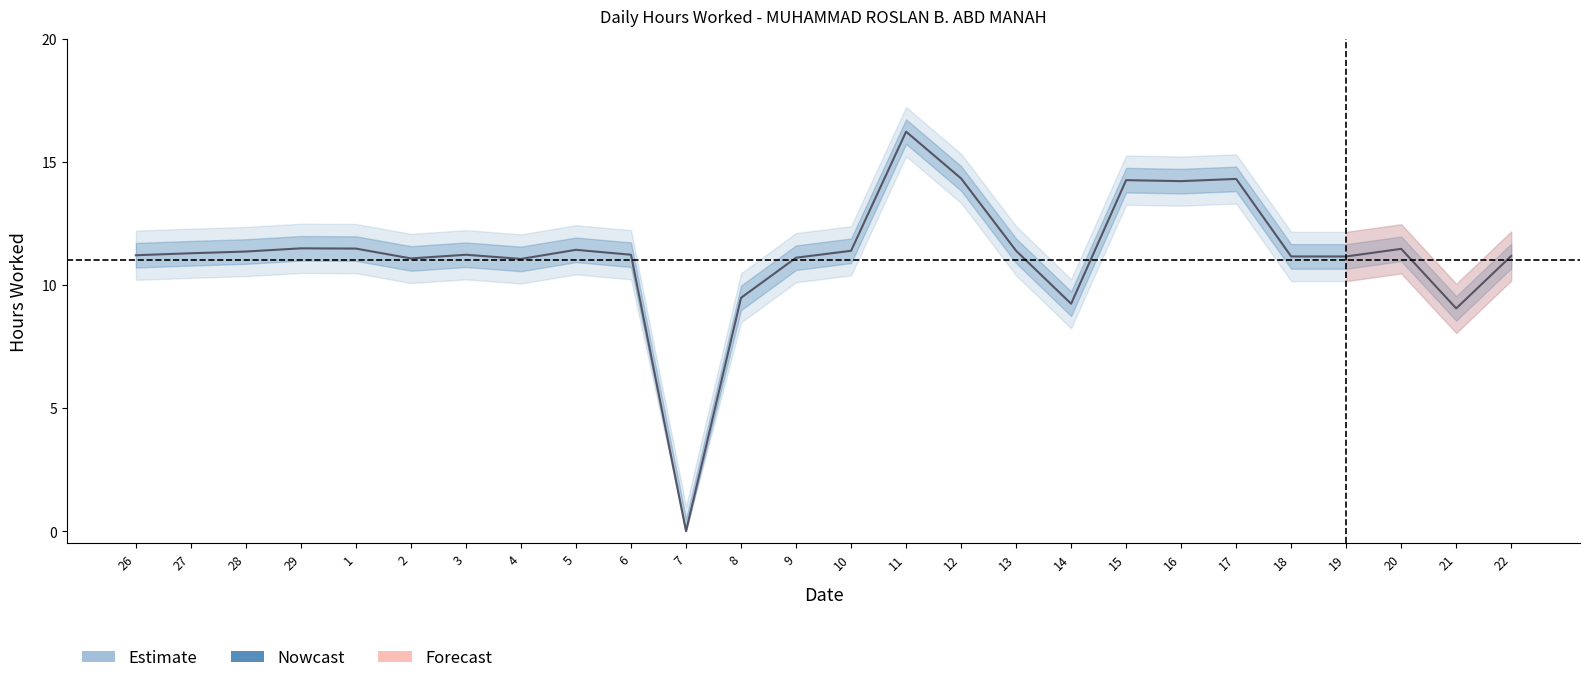

Reading right to left, transcribe all the data shown in this chart.

22=11.2	21=9.1	20=11.5	19=11.2	18=11.2	17=14.3	16=14.2	15=14.3	14=9.2	13=11.4	12=14.3	11=16.2	10=11.4	9=11.1	8=9.5	7=0.0	6=11.2	5=11.4	4=11.1	3=11.2	2=11.1	1=11.5	29=11.5	28=11.4	27=11.3	26=11.2